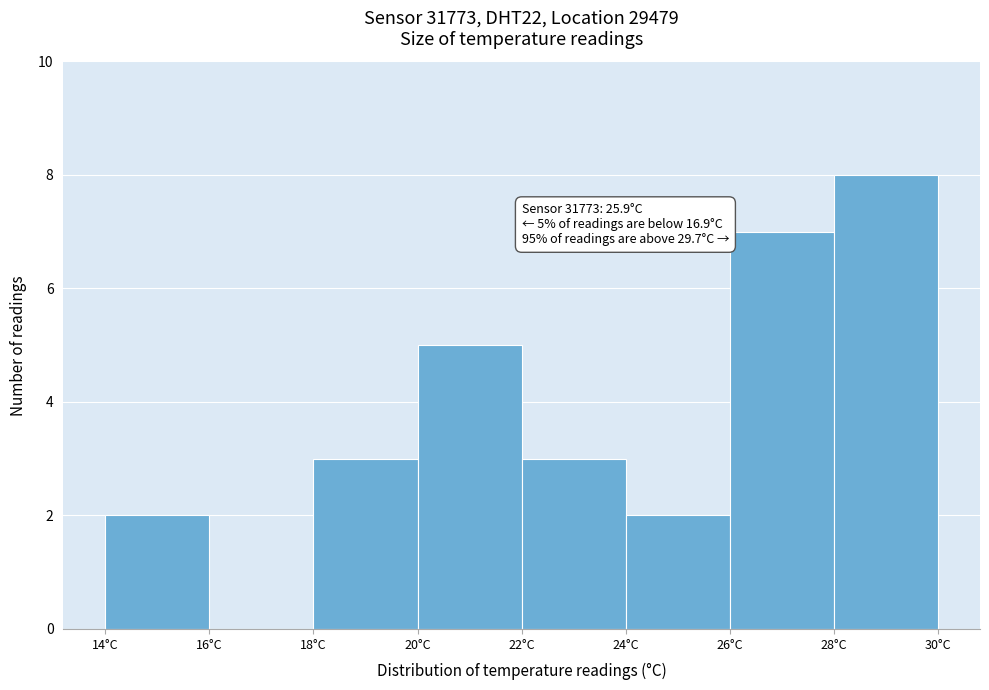

Which range on the x-axis has the tallest bar?

28 to 30